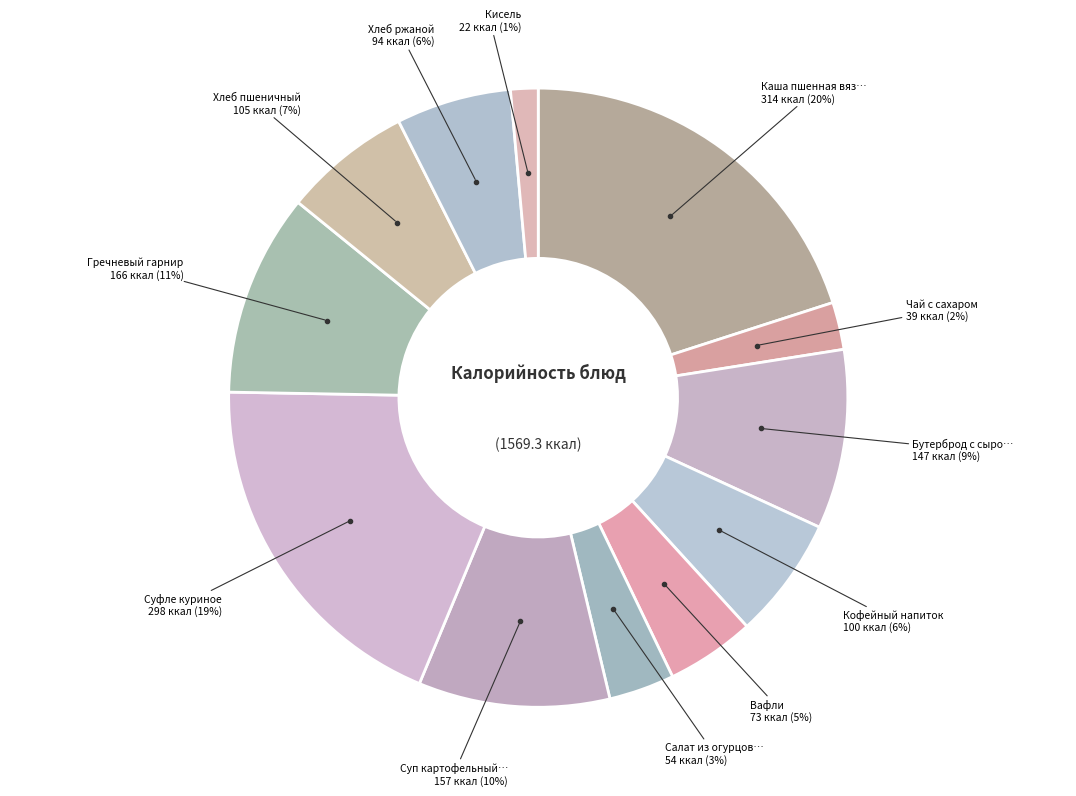

How many slices are in this pie chart?

12